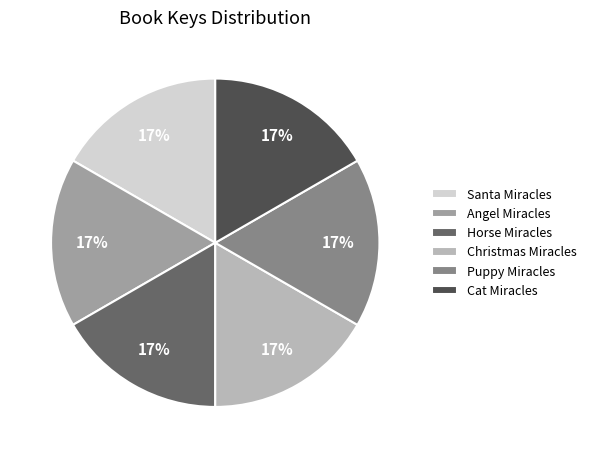

Is it true that Horse Miracles is 17% of the pie?

True